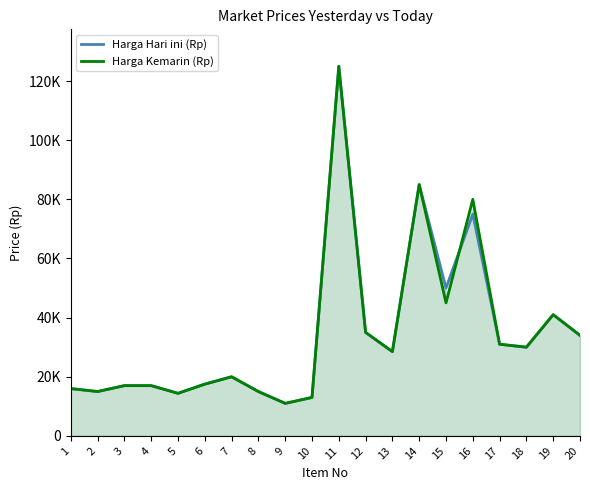

Which series ends up on top after the final intersection of Harga Kemarin (Rp) and Harga Hari ini (Rp)?

Harga Kemarin (Rp)